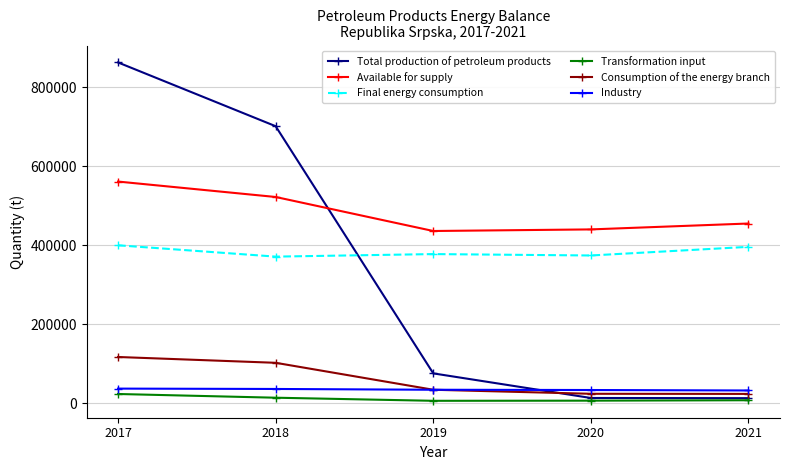

Which category has the highest value in the Available for supply series?

2017